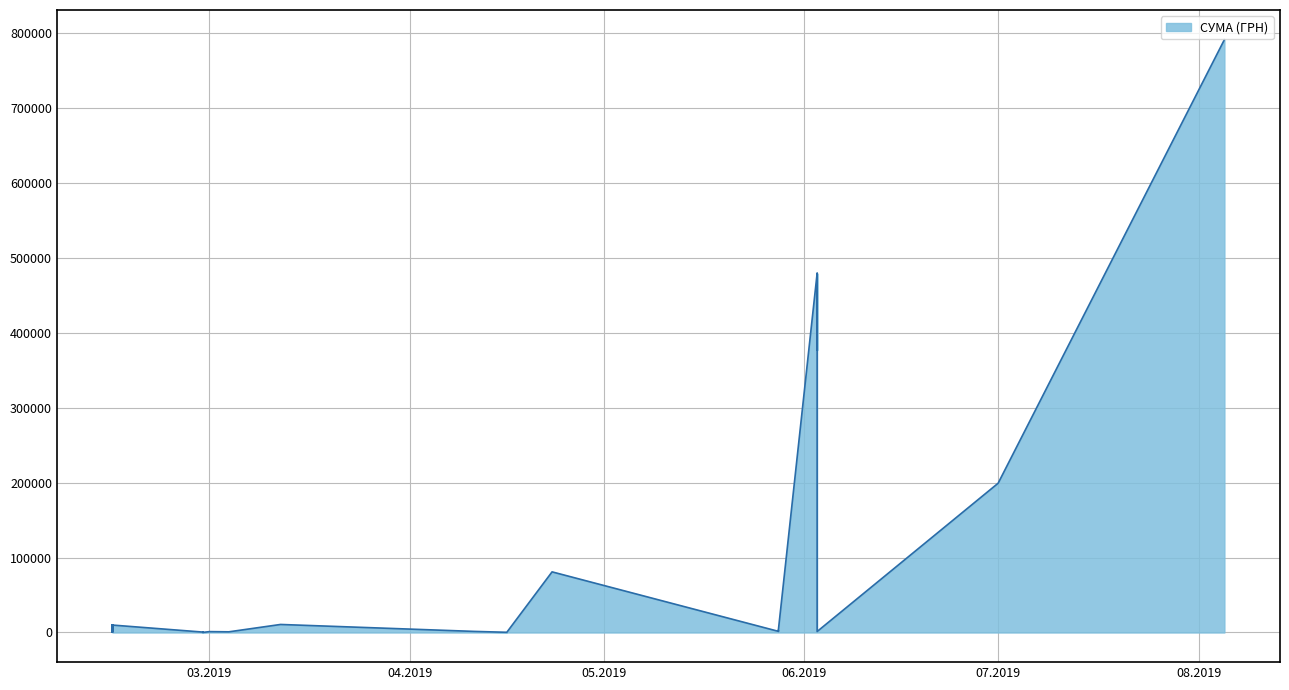

List the labels in order of value, smallest first.

28.02.2019, 28.02.2019, 16.04.2019, 28.02.2019, 28.02.2019, 14.02.2019, 14.02.2019, 14.02.2019, 14.02.2019, 14.02.2019, 04.03.2019, 04.03.2019, 01.03.2019, 01.03.2019, 01.03.2019, 01.03.2019, 01.03.2019, 01.03.2019, 01.03.2019, 01.03.2019, 03.06.2019, 11.04.2019, 28.05.2019, 28.05.2019, 28.05.2019, 28.05.2019, 14.02.2019, 14.02.2019, 14.02.2019, 14.02.2019, 14.02.2019, 14.02.2019, 12.03.2019, 23.04.2019, 01.07.2019, 03.06.2019, 03.06.2019, 03.06.2019, 03.06.2019, 05.08.2019